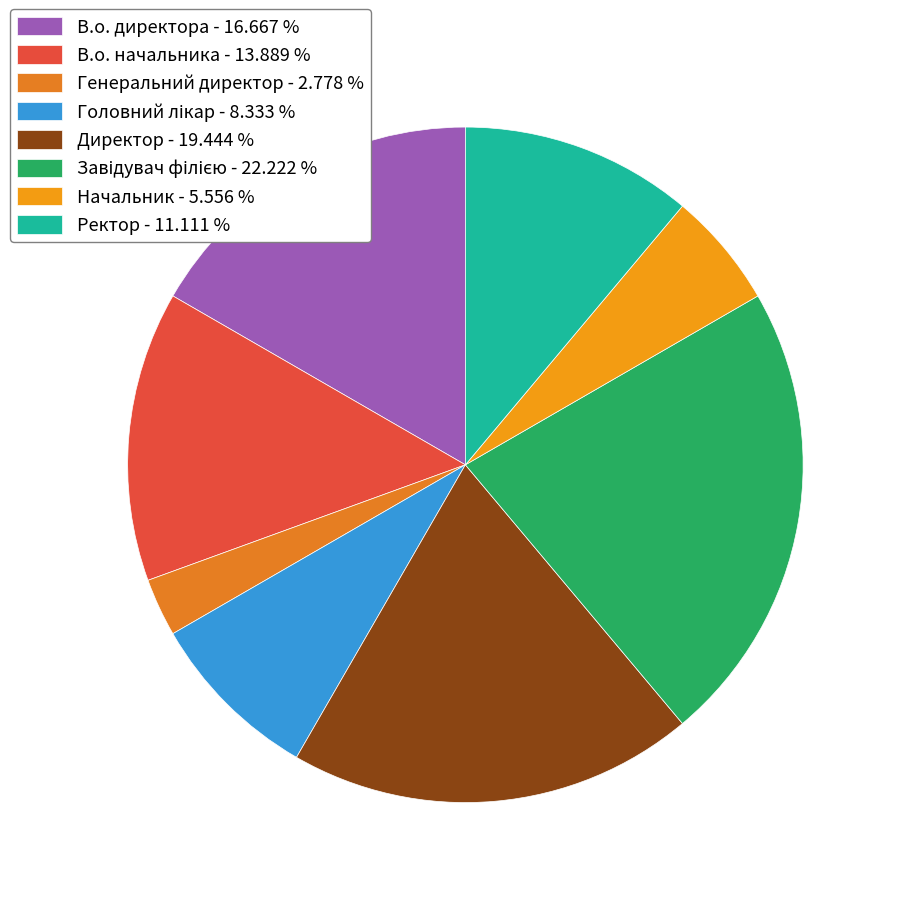

Count the number of slices in the pie.

8